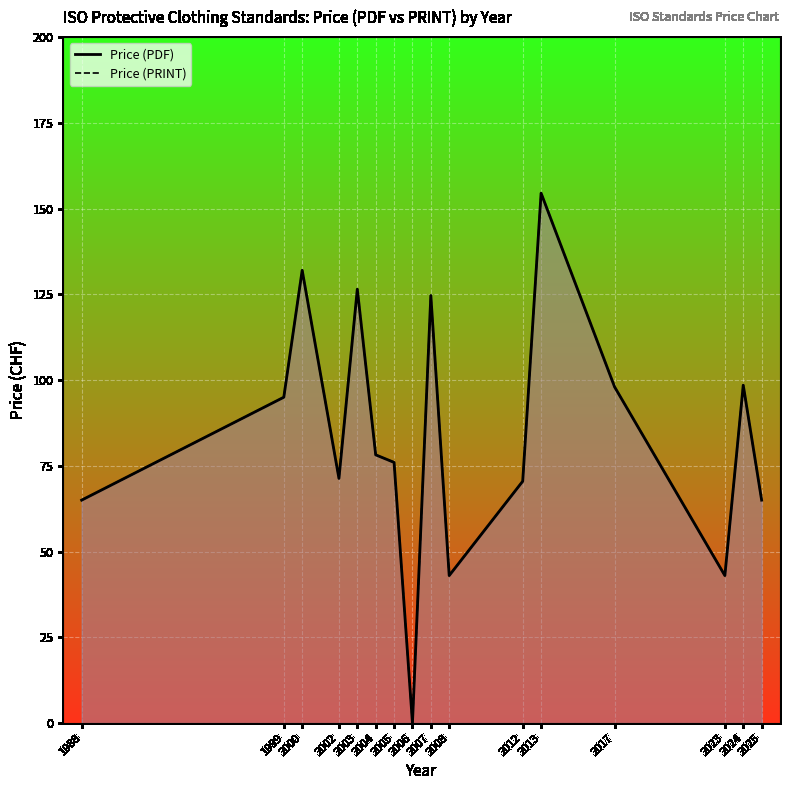

What is the greatest value displayed?

154.5